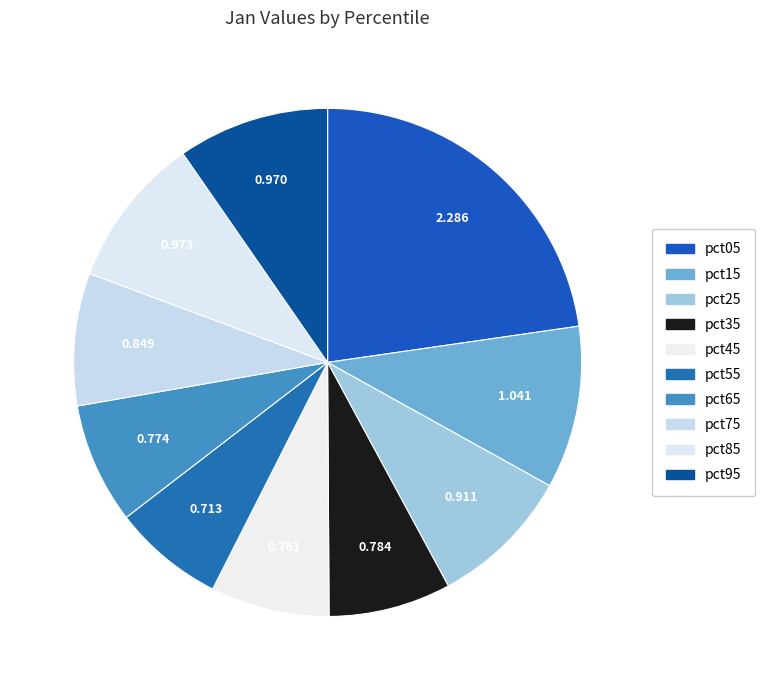

How many slices are in this pie chart?

10